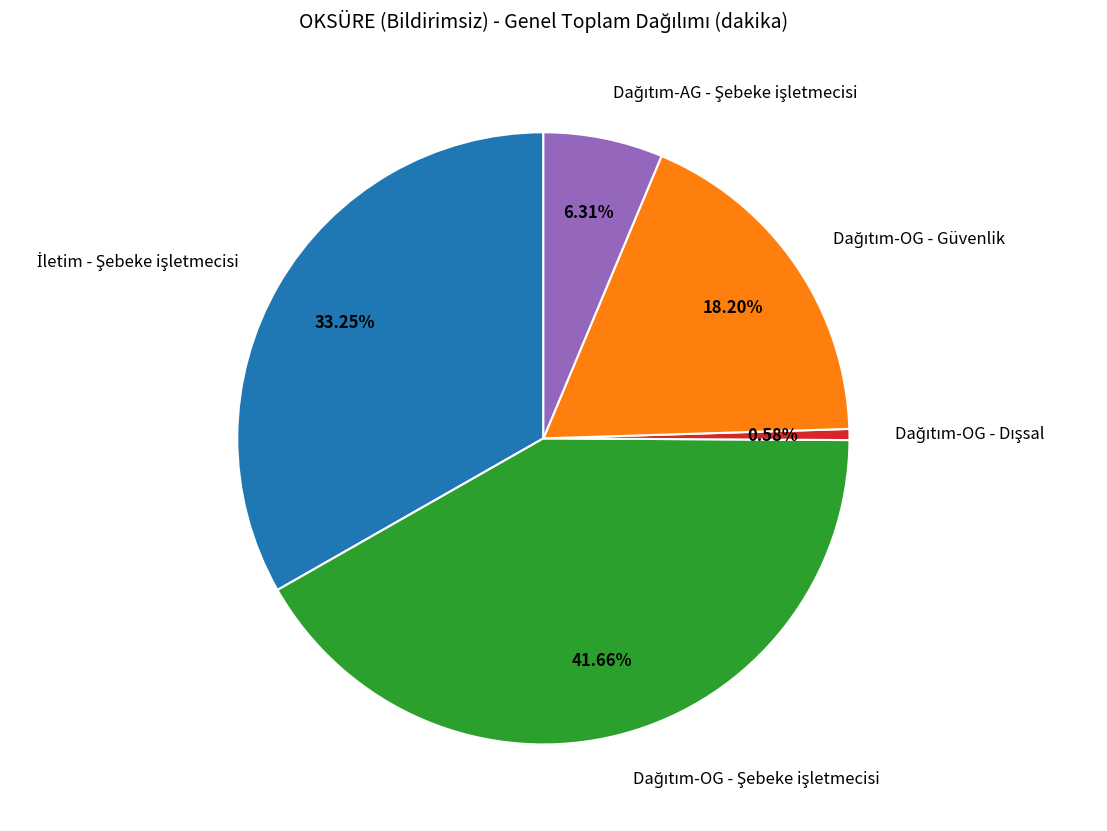

Is there a majority slice in this chart?

No